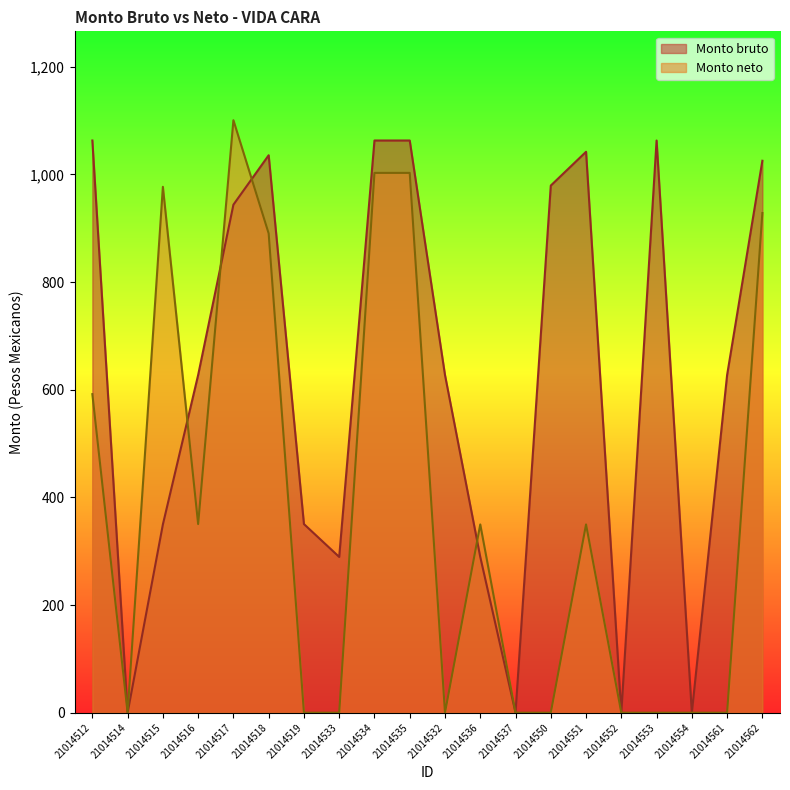

Which series has the largest total across all categories?

Monto bruto